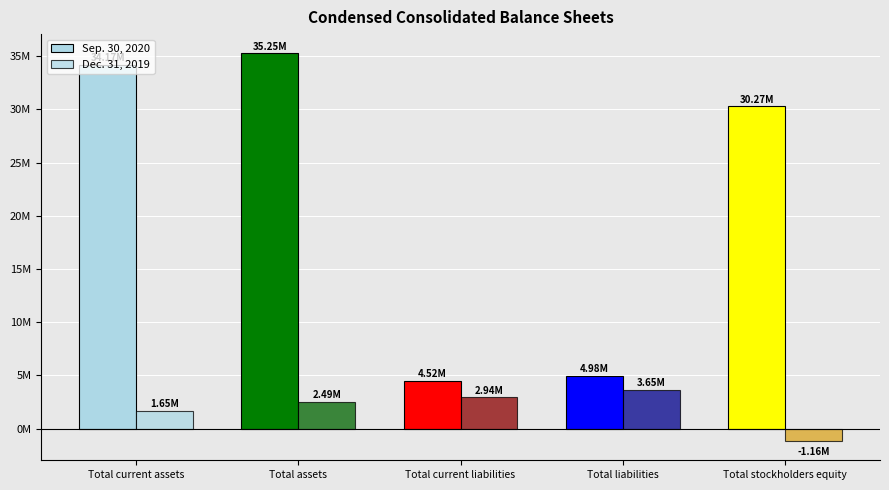

Does the chart contain stacked bars?

No